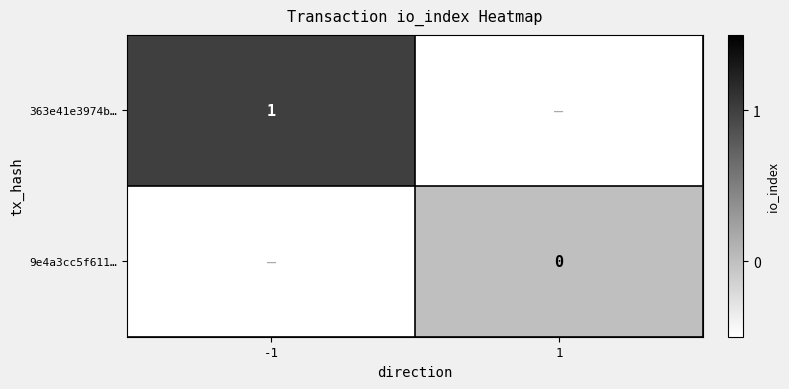

The 363e41e3974b… series shows 1.8 at -1. True or false?

False